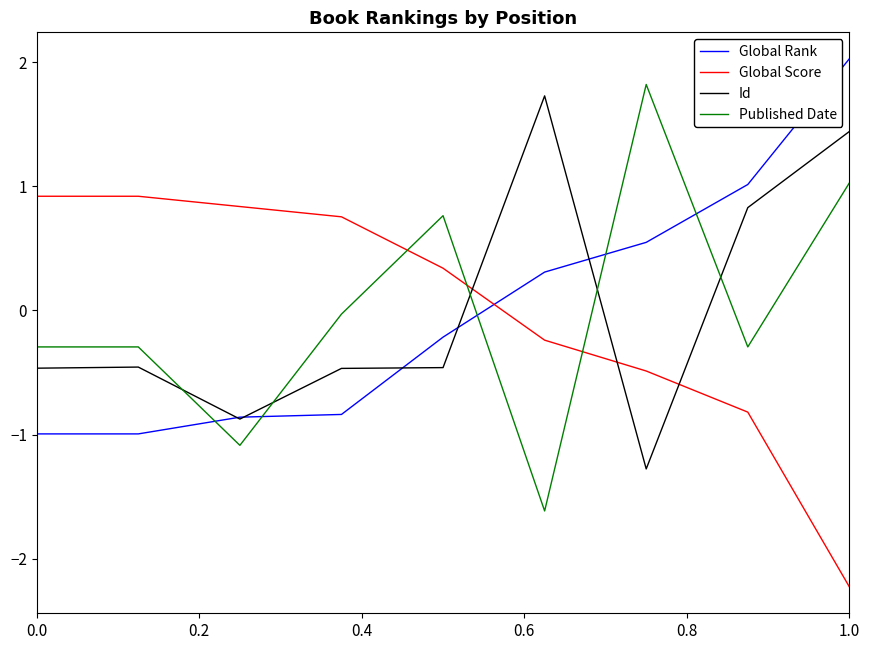

What are all the series names shown in the legend?

Global Rank, Global Score, Id, Published Date